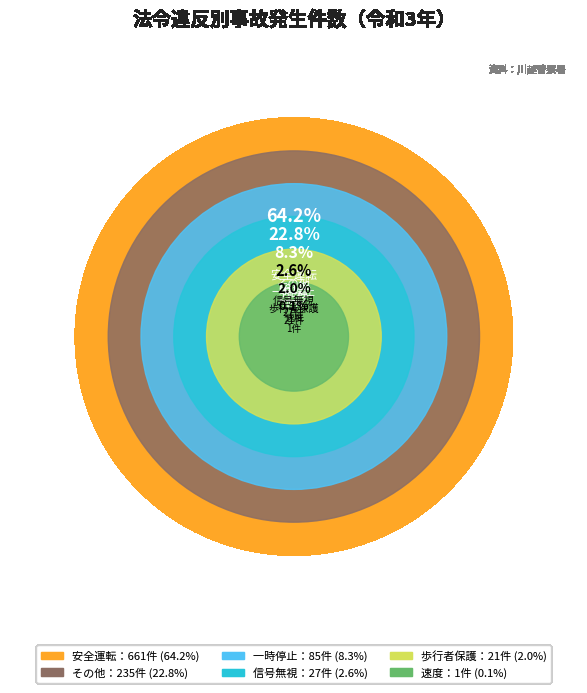

How many segments does this pie chart have?

6